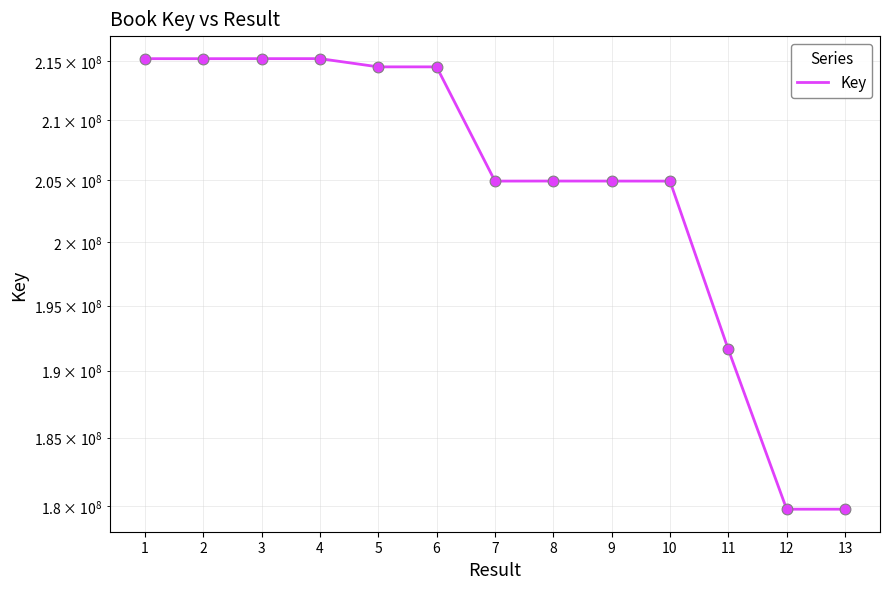

Approximately how many times larger is the value at 9 compared to 13?

1.1